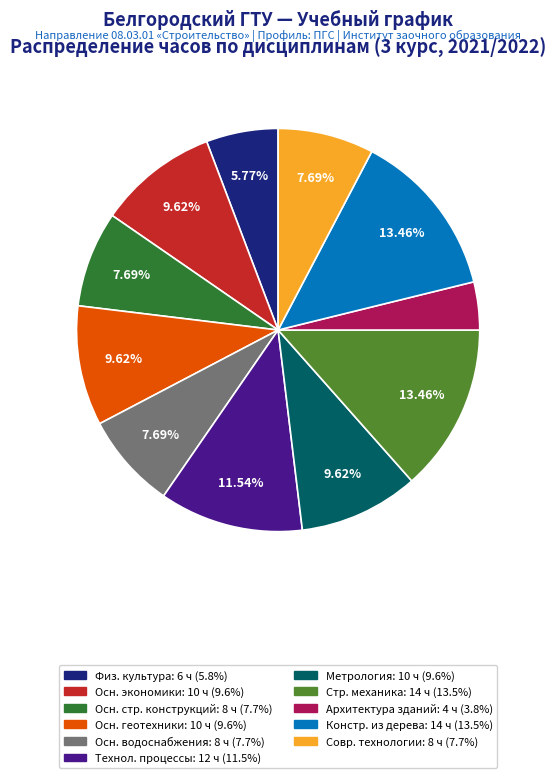

Does any single category account for the majority?

No